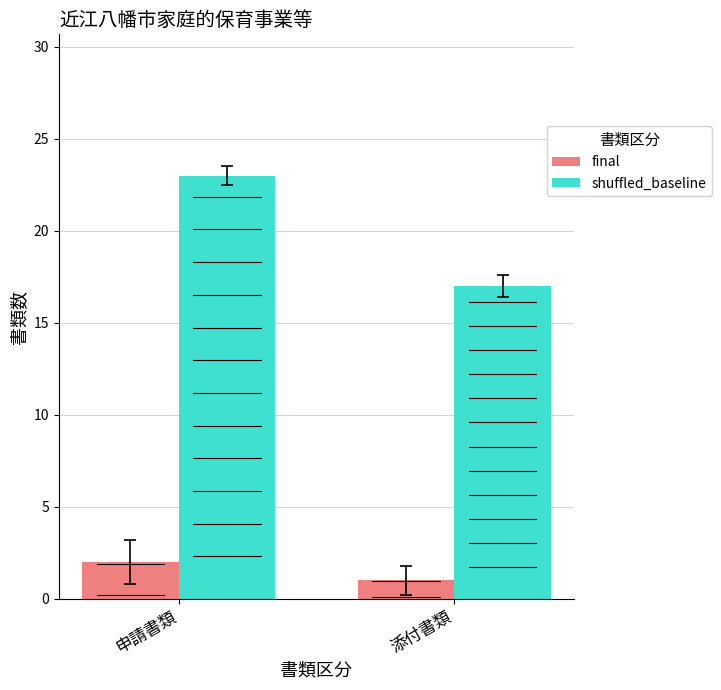

How many bars are there in total?

4